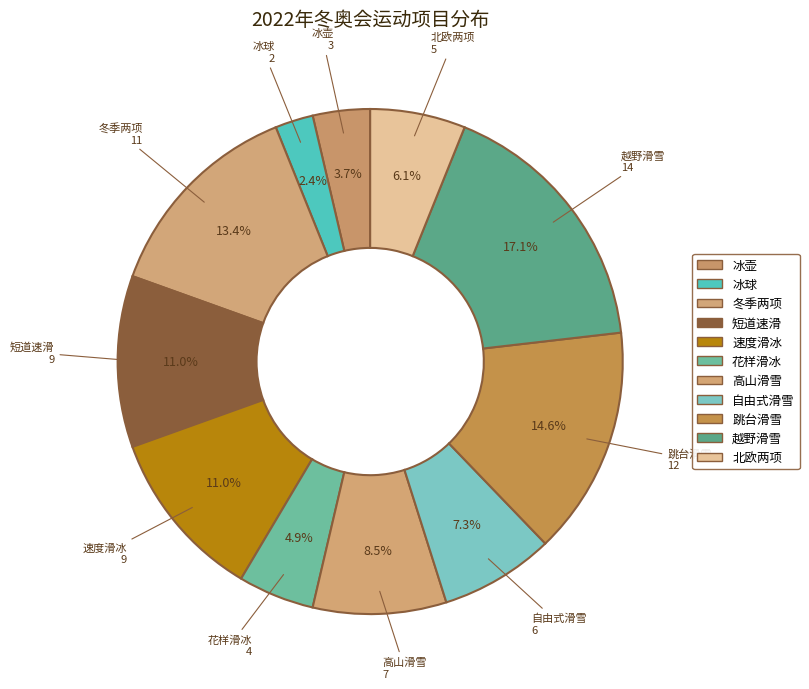

Is there any slice that represents more than half of the pie?

No